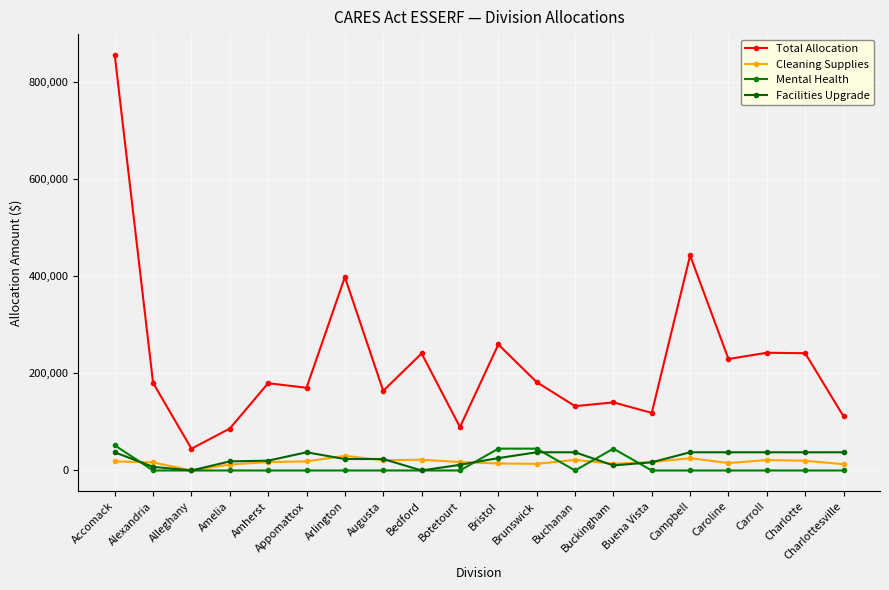

At which category is the sum across all series the highest?

Accomack